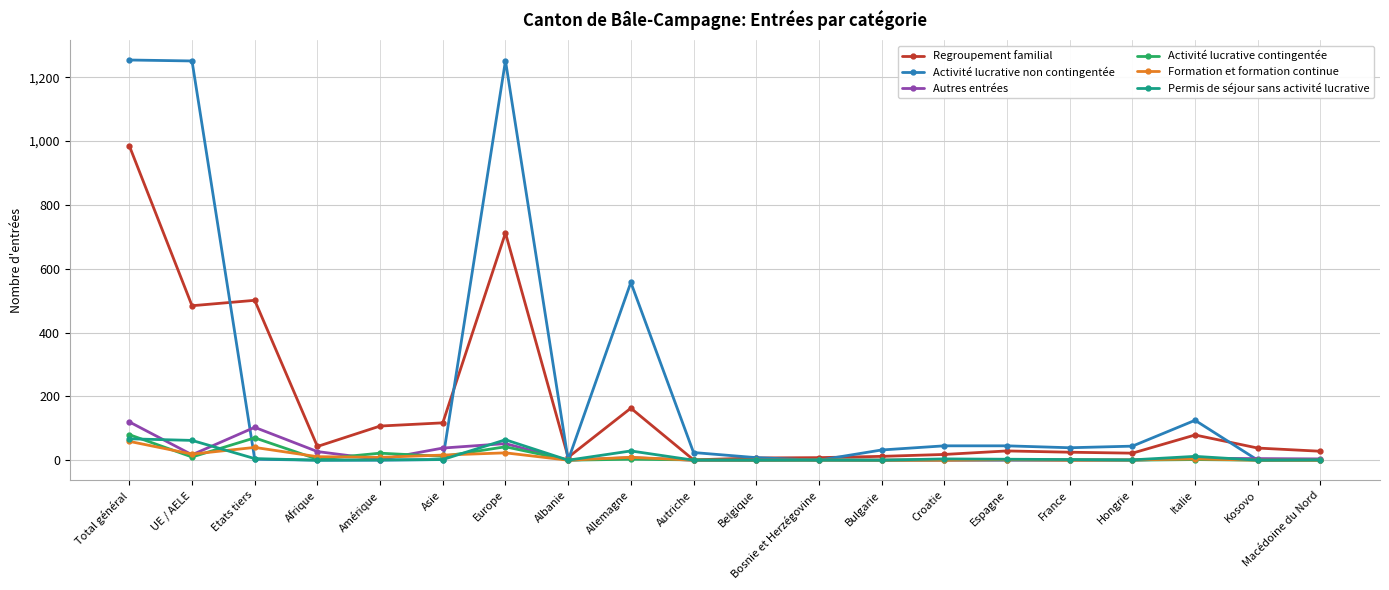

At how many categories does at least one series exceed 548?

4